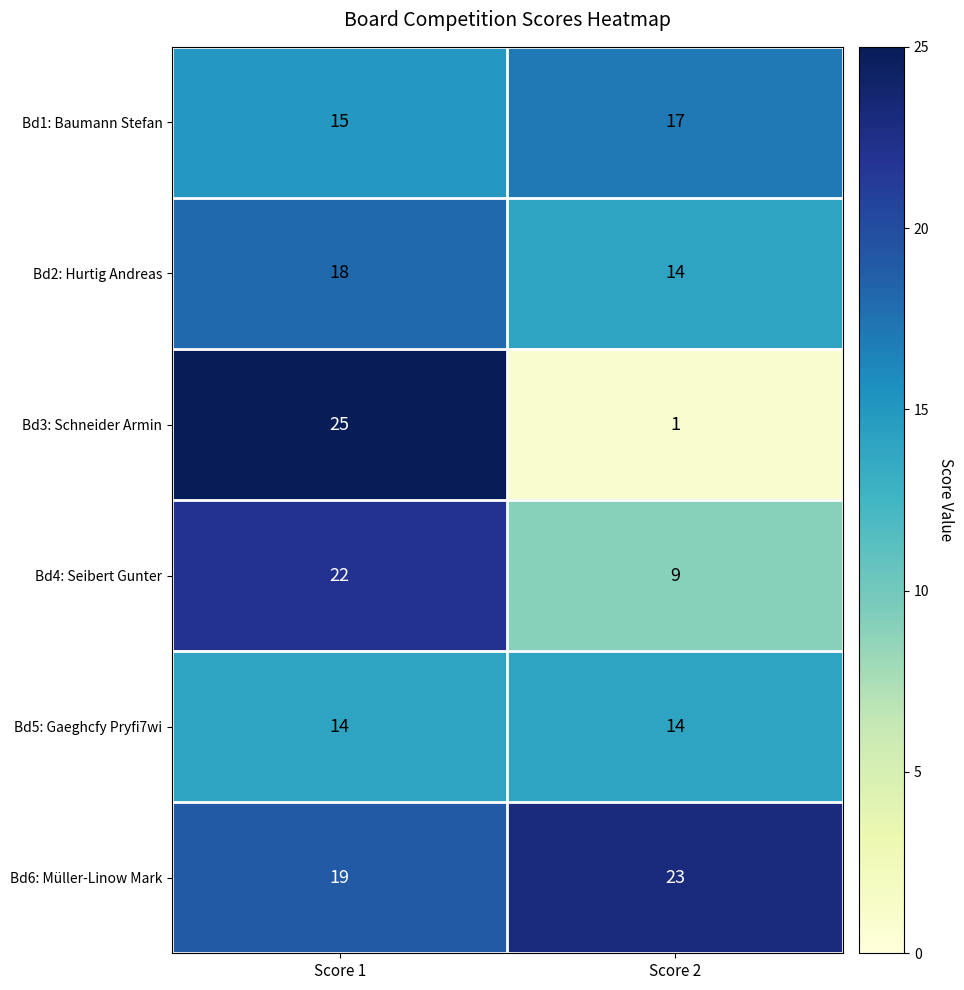

Reading left to right, transcribe all the data shown in this chart.

Bd1: Baumann Stefan: 15	17
Bd2: Hurtig Andreas: 18	14
Bd3: Schneider Armin: 25	1
Bd4: Seibert Gunter: 22	9
Bd5: Gaeghcfy Pryfi7wi: 14	14
Bd6: Müller-Linow Mark: 19	23